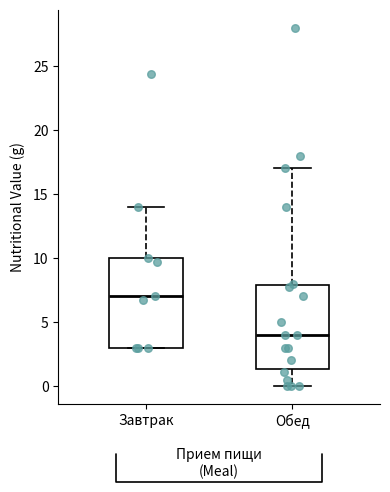

Reading left to right, read every box against the y-axis: the position of its median line, the range the box covers, and the ends of its whiskers. The values are not printed on the chart, so give them approximately, as read against the axis.

Завтрак: median 7.0, box 3.0 to 10.0, whiskers 3.0 to 14.0
Обед: median 4.0, box 1.5 to 8.0, whiskers 0.0 to 17.0